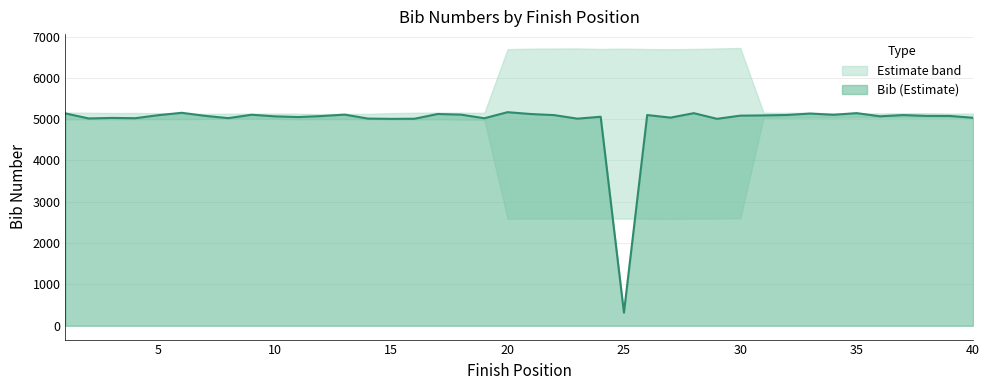

What is the minimum value shown in the chart?

317